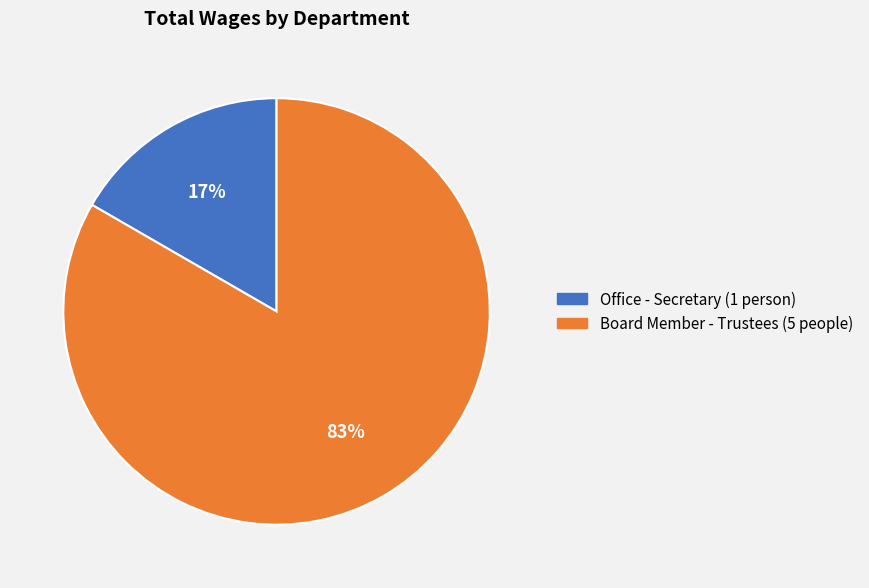

What is the smallest slice in the pie chart?

Office - Secretary (1 person)